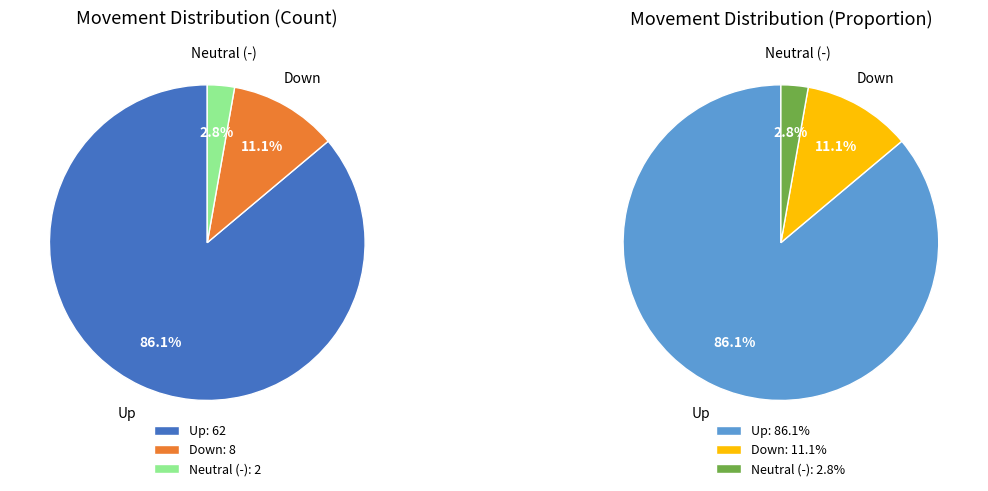

The down slice represents 11% of the pie. True or false?

True